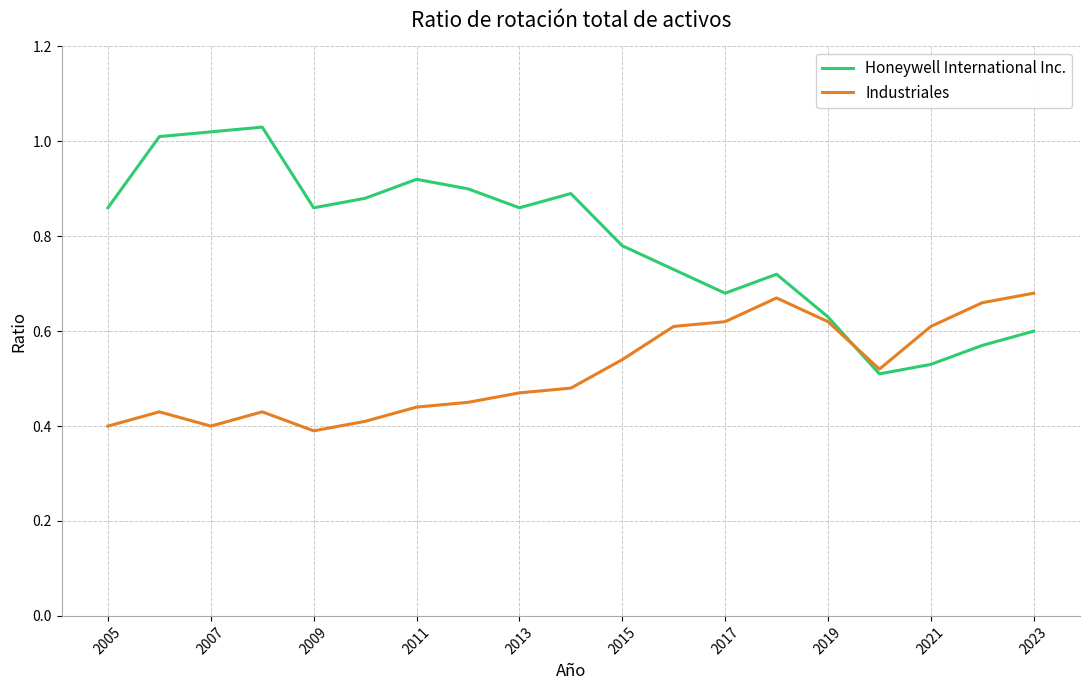

Which series has the largest total across all categories?

Honeywell International Inc.